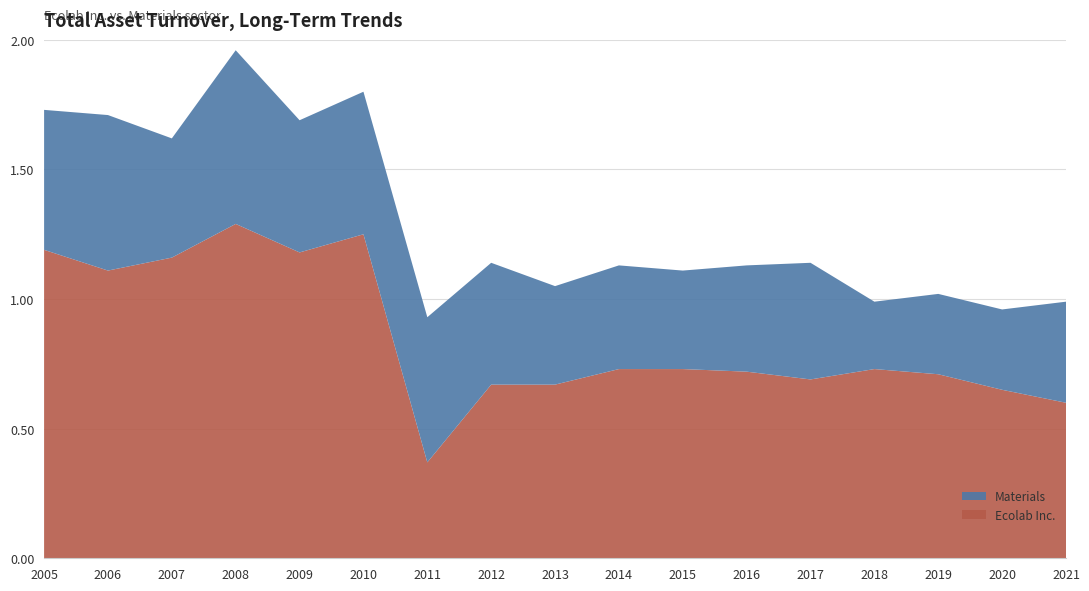

Reading right to left, what are all the values shown in this chart?

Ecolab Inc.: 2021=0.6	2020=0.7	2019=0.7	2018=0.7	2017=0.7	2016=0.7	2015=0.7	2014=0.7	2013=0.7	2012=0.7	2011=0.4	2010=1.2	2009=1.2	2008=1.3	2007=1.2	2006=1.1	2005=1.2
Materials: 2021=0.4	2020=0.3	2019=0.3	2018=0.3	2017=0.5	2016=0.4	2015=0.4	2014=0.4	2013=0.4	2012=0.5	2011=0.6	2010=0.6	2009=0.5	2008=0.7	2007=0.5	2006=0.6	2005=0.5